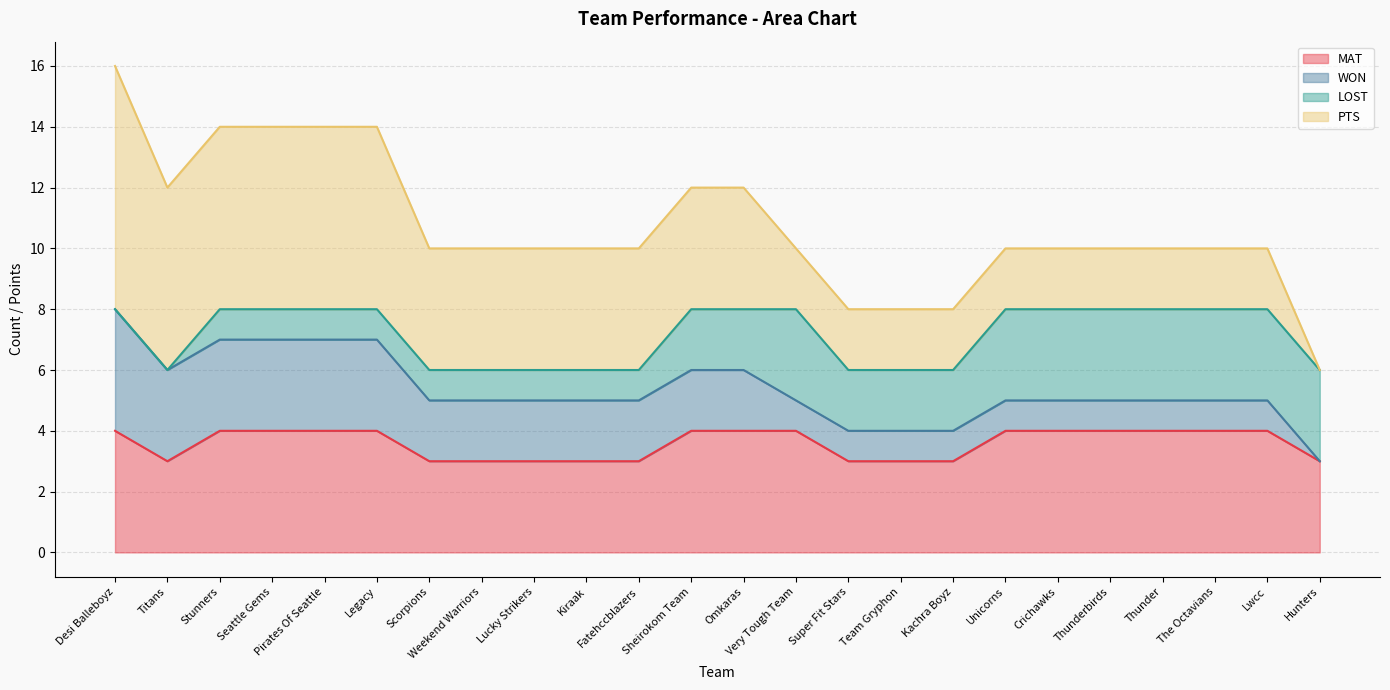

What is the total value across all series at Sheirokom Team?

12